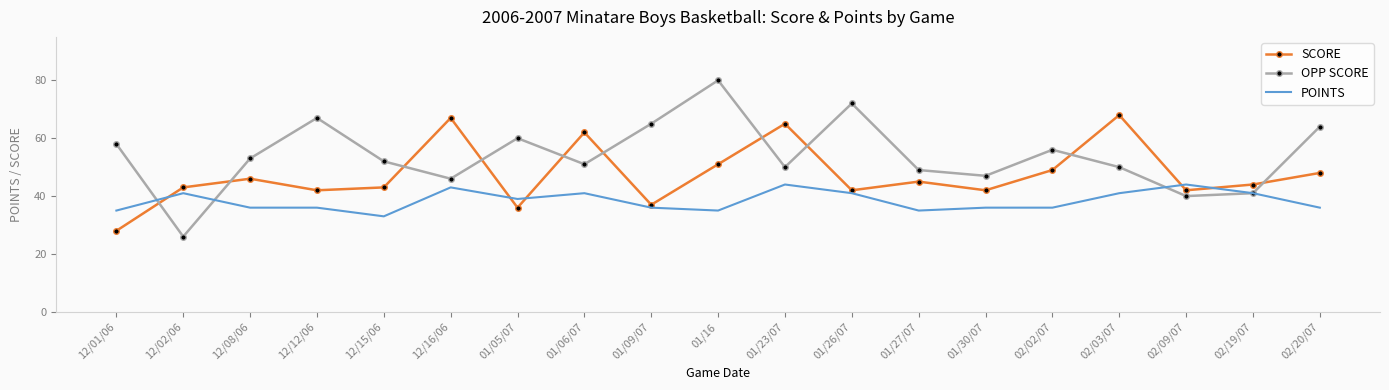

Reading right to left, list all the values displayed in this chart.

SCORE: 02/20/07=48	02/19/07=44	02/09/07=42	02/03/07=68	02/02/07=49	01/30/07=42	01/27/07=45	01/26/07=42	01/23/07=65	01/16=51	01/09/07=37	01/06/07=62	01/05/07=36	12/16/06=67	12/15/06=43	12/12/06=42	12/08/06=46	12/02/06=43	12/01/06=28
OPP SCORE: 02/20/07=64	02/19/07=41	02/09/07=40	02/03/07=50	02/02/07=56	01/30/07=47	01/27/07=49	01/26/07=72	01/23/07=50	01/16=80	01/09/07=65	01/06/07=51	01/05/07=60	12/16/06=46	12/15/06=52	12/12/06=67	12/08/06=53	12/02/06=26	12/01/06=58
POINTS: 02/20/07=36	02/19/07=41	02/09/07=44	02/03/07=41	02/02/07=36	01/30/07=36	01/27/07=35	01/26/07=41	01/23/07=44	01/16=35	01/09/07=36	01/06/07=41	01/05/07=39	12/16/06=43	12/15/06=33	12/12/06=36	12/08/06=36	12/02/06=41	12/01/06=35